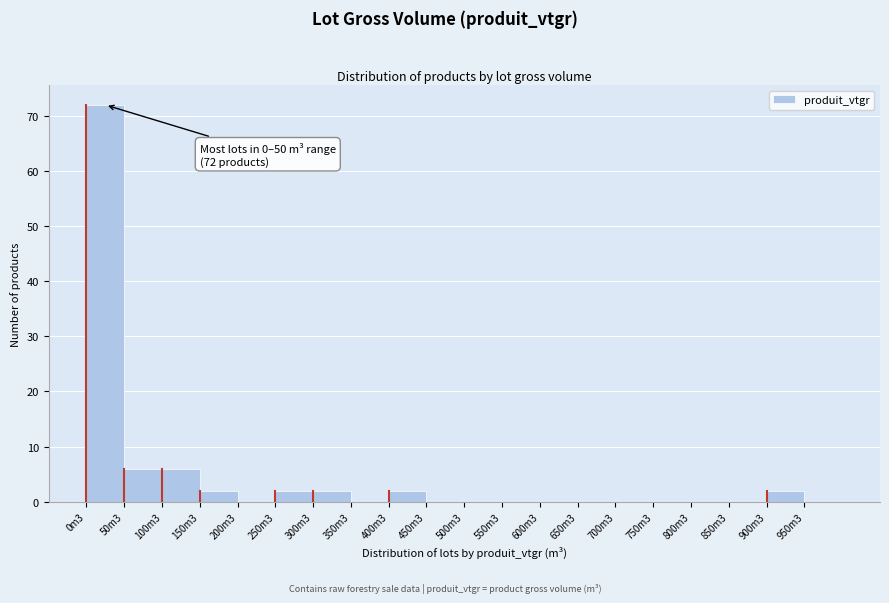

Reading left to right, list all the values displayed in this chart.

0m3=72	50m3=6	100m3=6	150m3=2	200m3=0	250m3=2	300m3=2	350m3=0	400m3=2	450m3=0	500m3=0	550m3=0	600m3=0	650m3=0	700m3=0	750m3=0	800m3=0	850m3=0	900m3=2	950m3=0